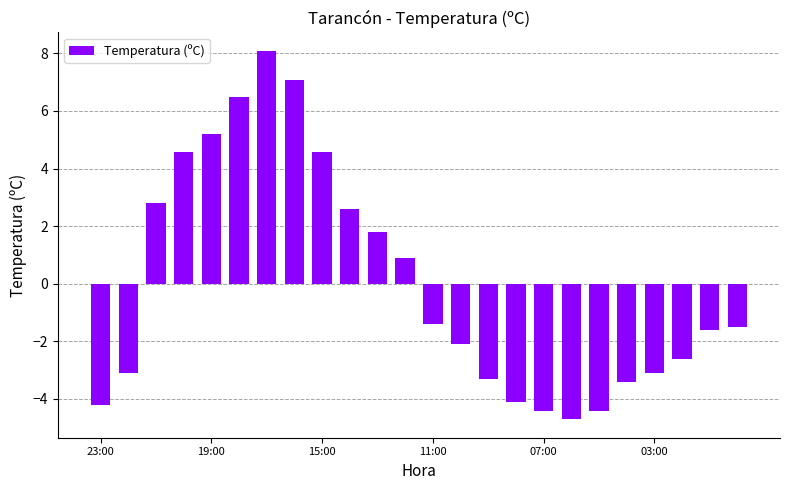

What is the maximum value shown in the chart?

8.1